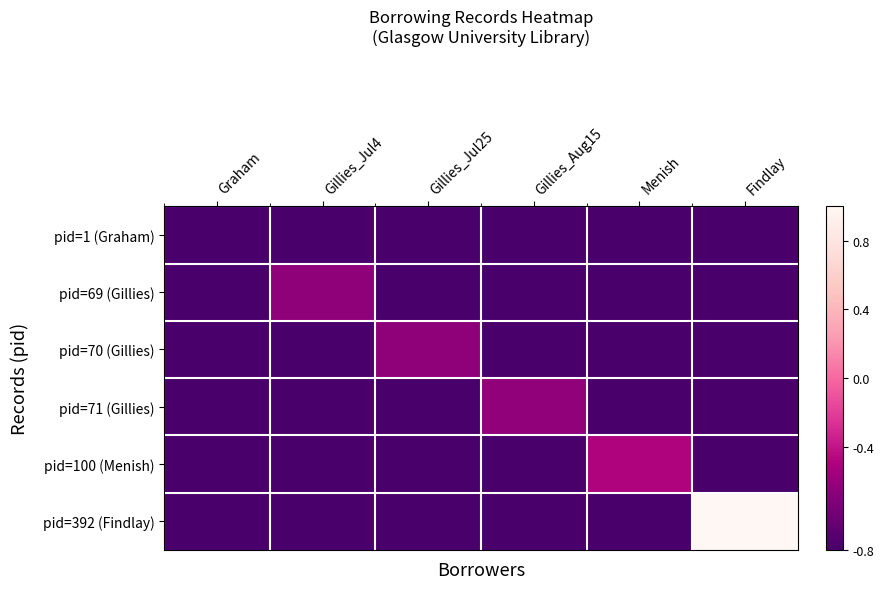

Rank the series by their maximum value, from lowest to highest.

pid=1 (Graham), pid=69 (Gillies), pid=70 (Gillies), pid=71 (Gillies), pid=100 (Menish), pid=392 (Findlay)